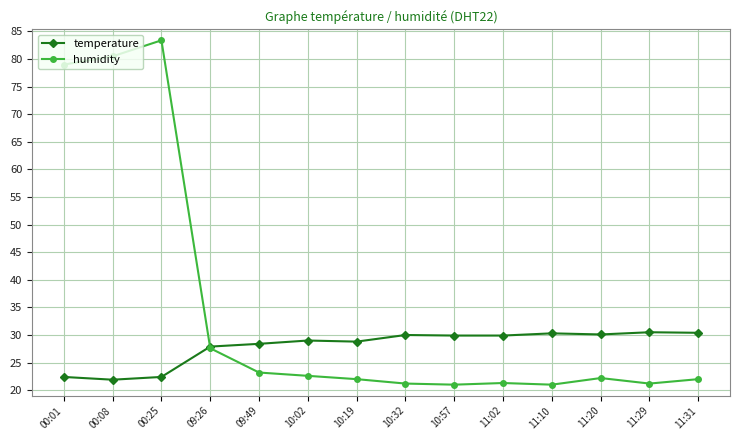

Which series has the widest spread of values?

humidity